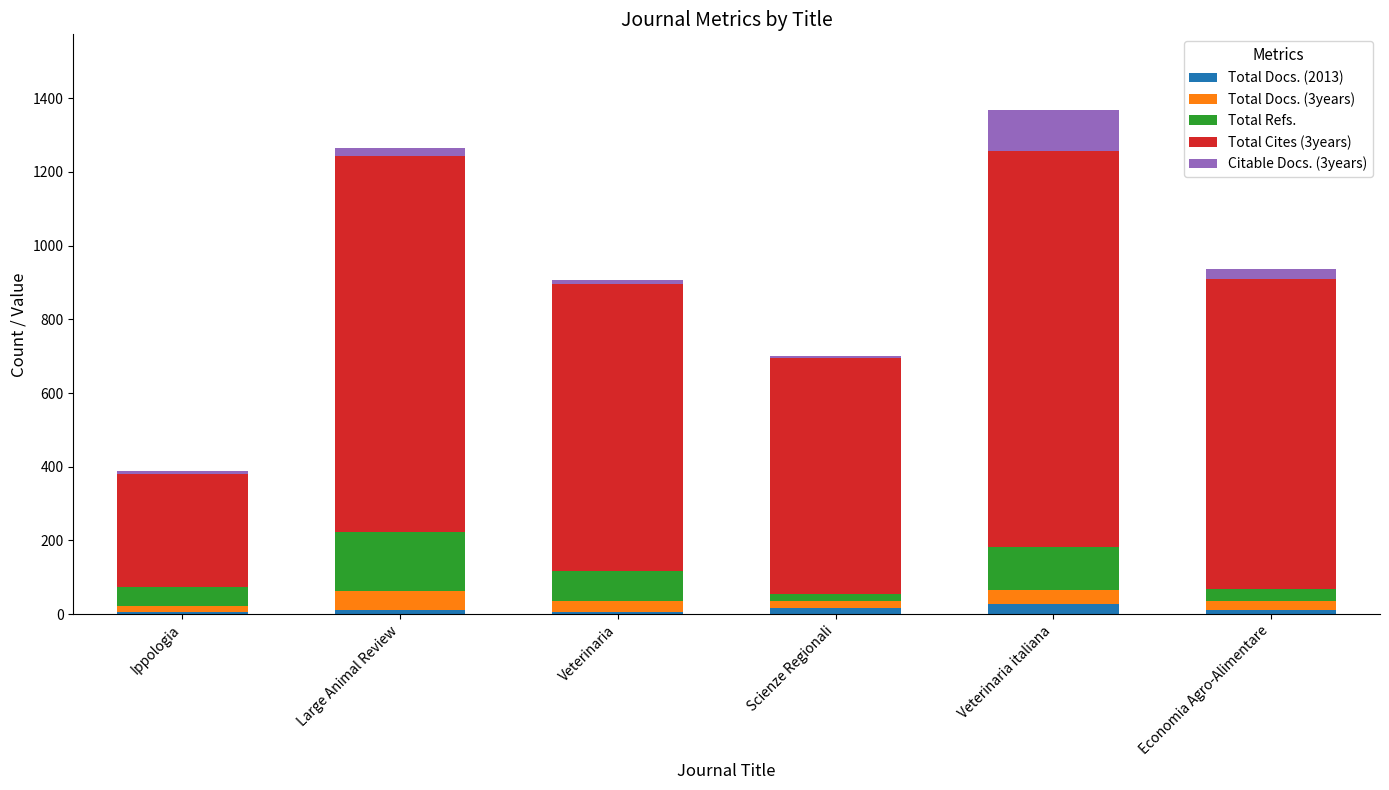

At Economia Agro-Alimentare, list the series in order from smallest to largest.

Total Docs. (2013), Total Docs. (3years), Citable Docs. (3years), Total Refs., Total Cites (3years)